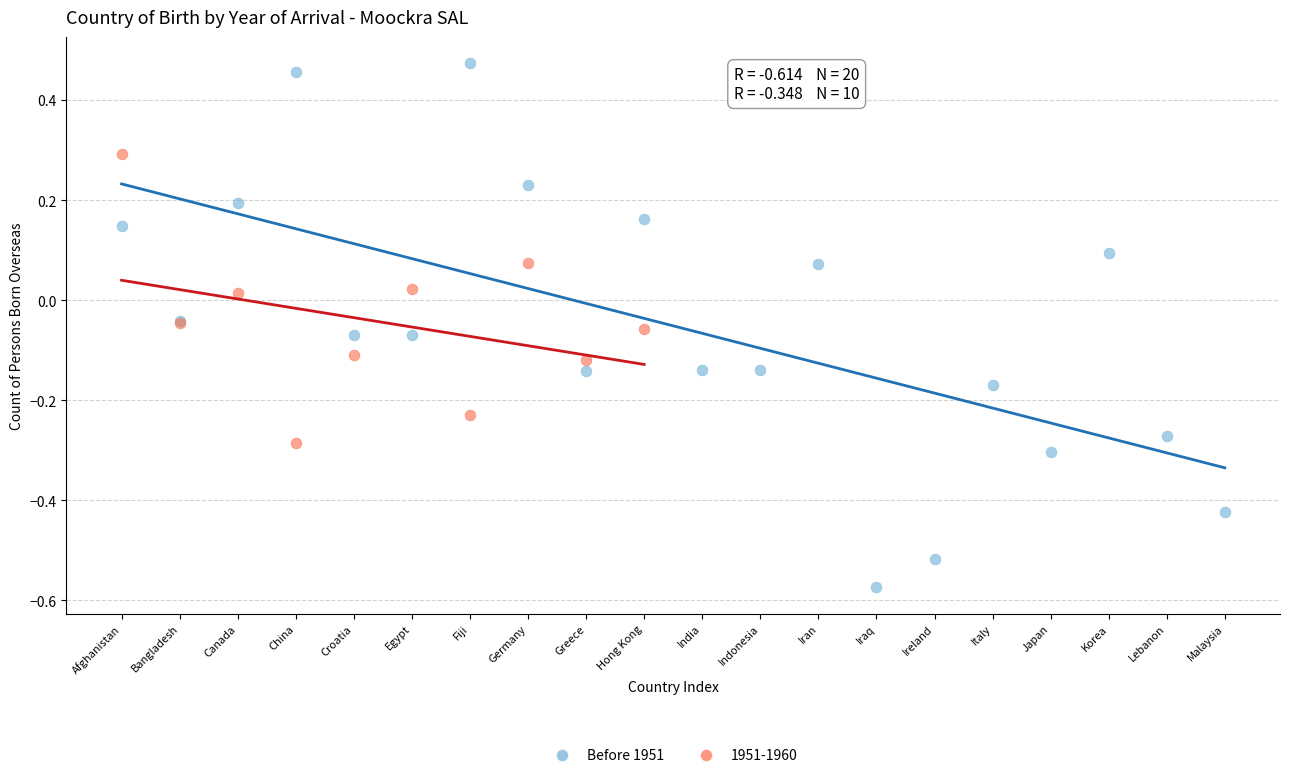

Which series reaches the minimum Y coordinate?

Before 1951